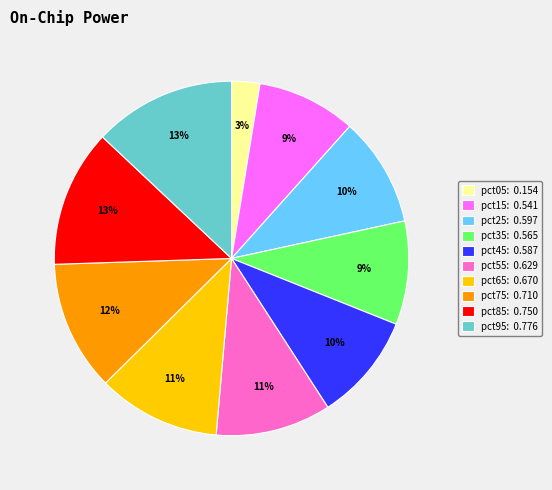

Which category has the smallest portion of the pie?

pct05